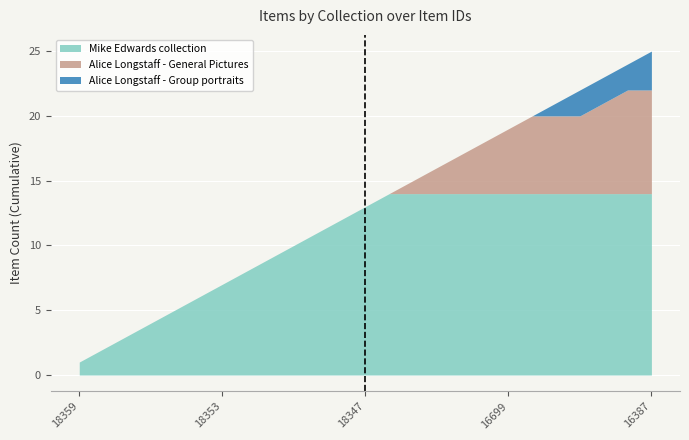

Is it true that Mike Edwards collection equals 14 at 16387?

True